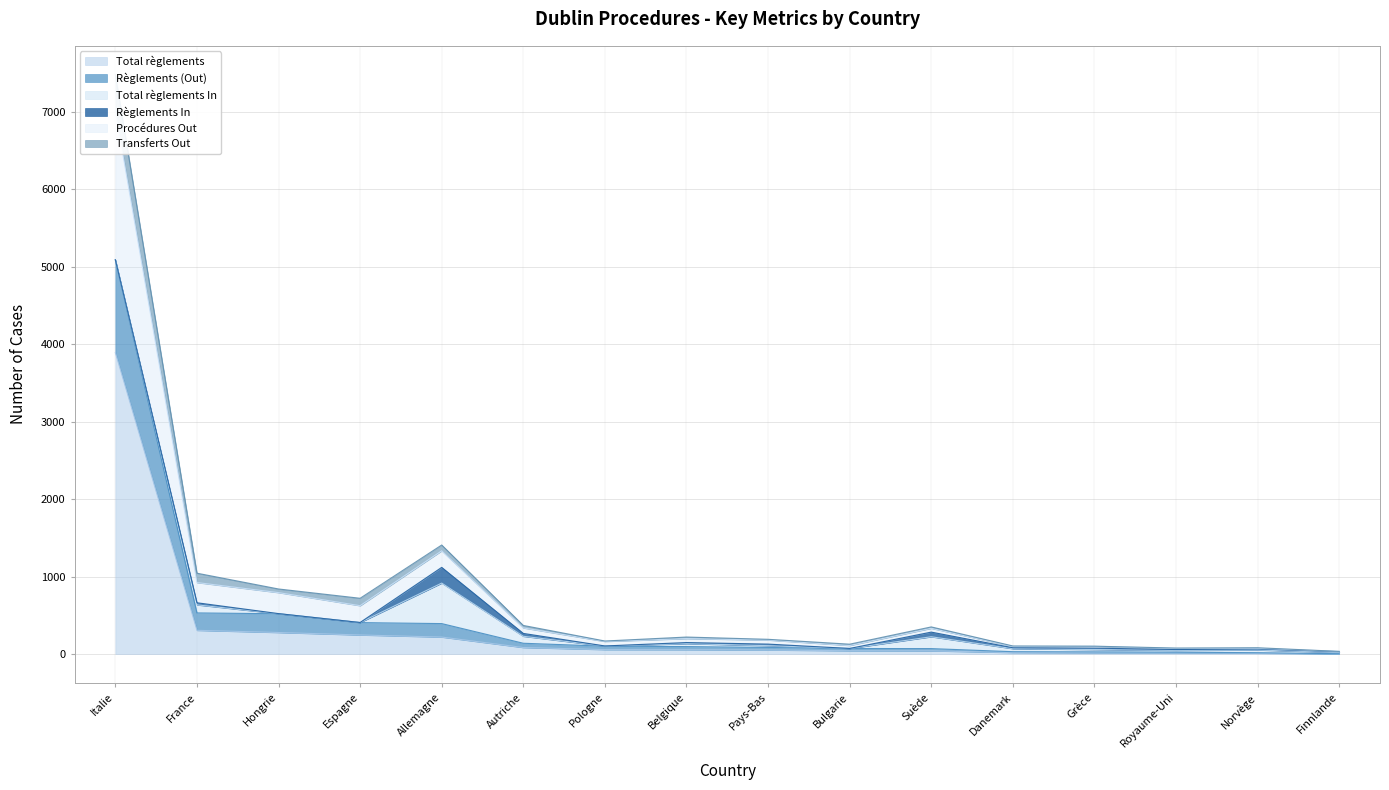

The value of Règlements (Out) at France is 389. True or false?

False